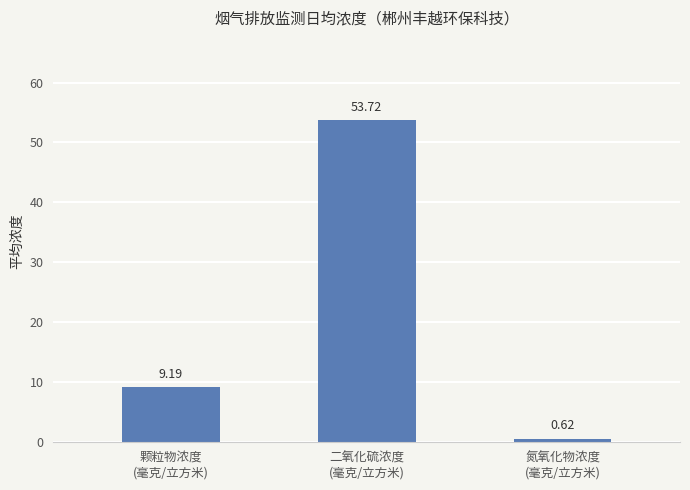

What is the maximum value shown in the chart?

53.7